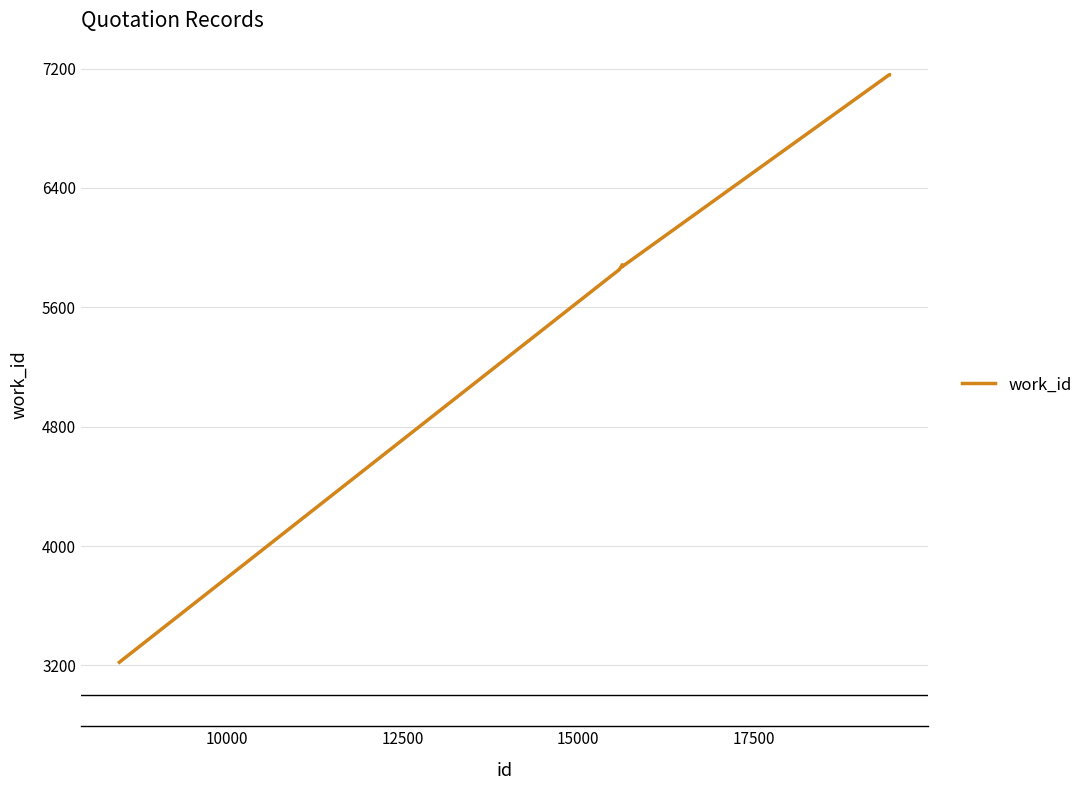

What is the difference between the maximum and minimum values?

3938